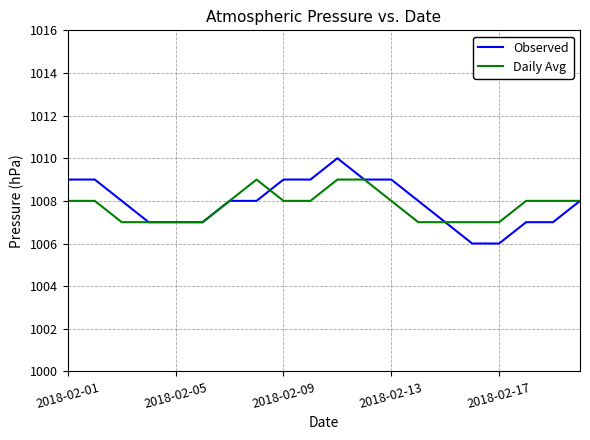

Which series has the widest spread of values?

Observed